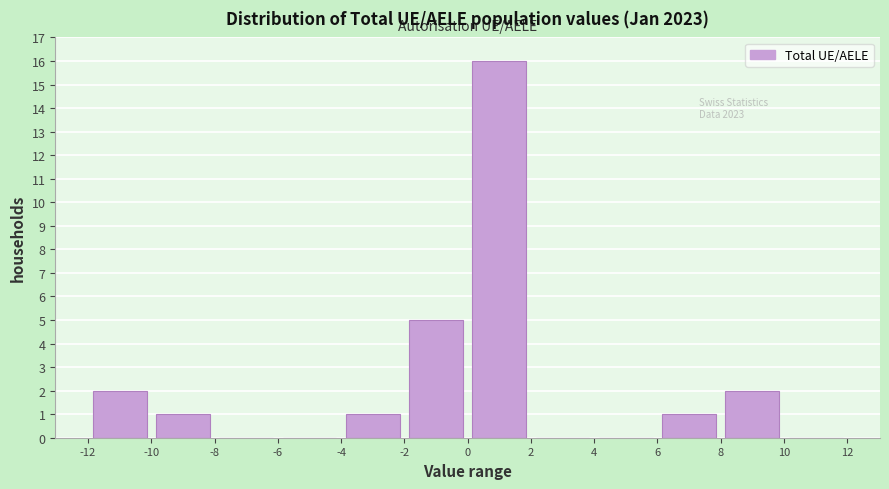

Over which range of the x-axis is the bar tallest?

0 to 2